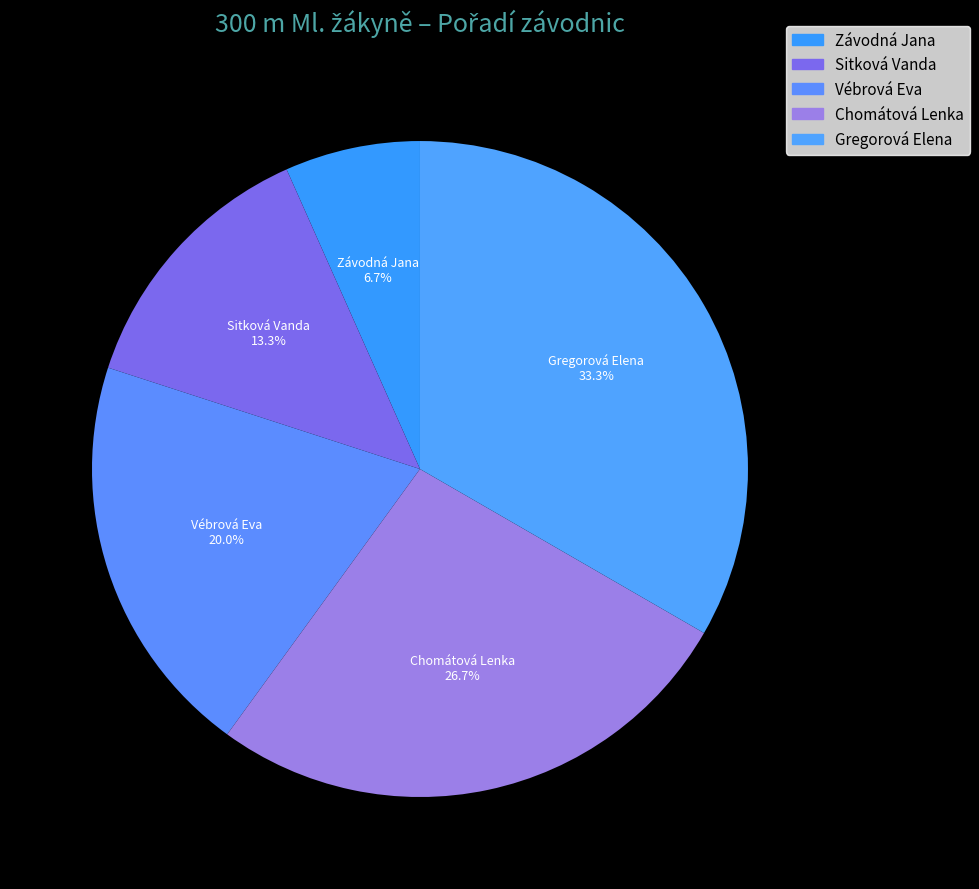

Count the number of slices in the pie.

5